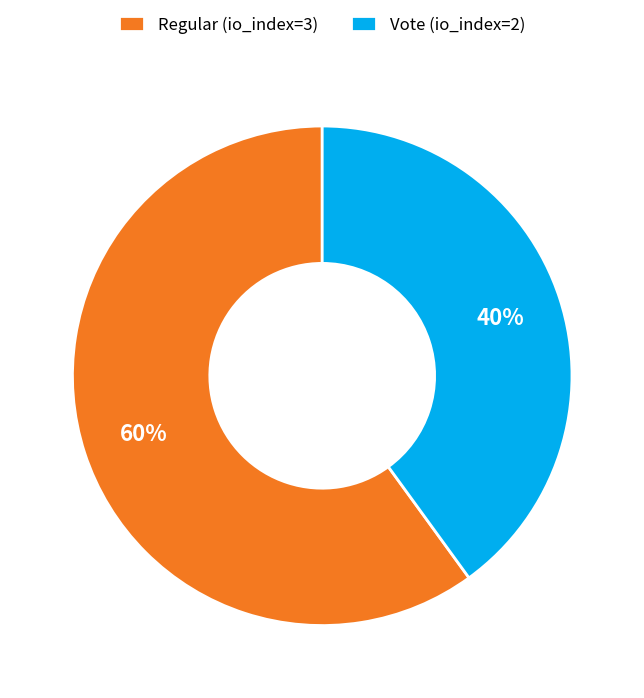

What is the smallest slice in the pie chart?

Vote (io_index=2)